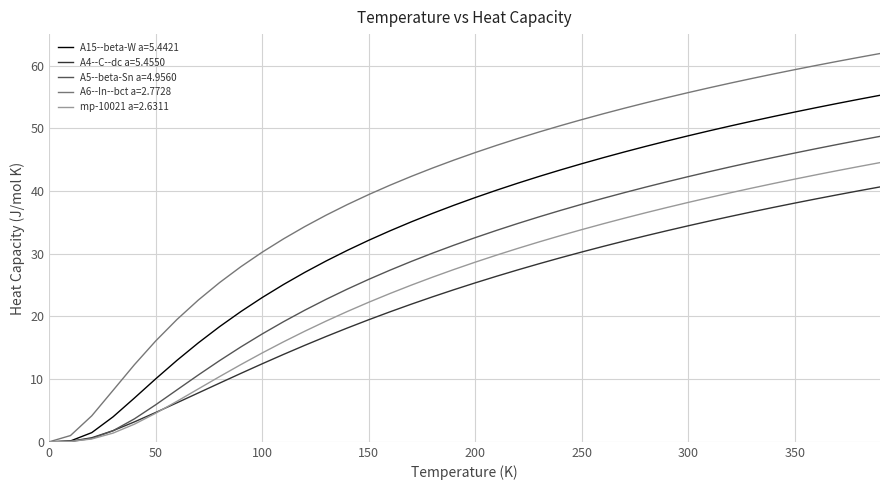

Which series has the widest spread of values?

A6--In--bct a=2.7728